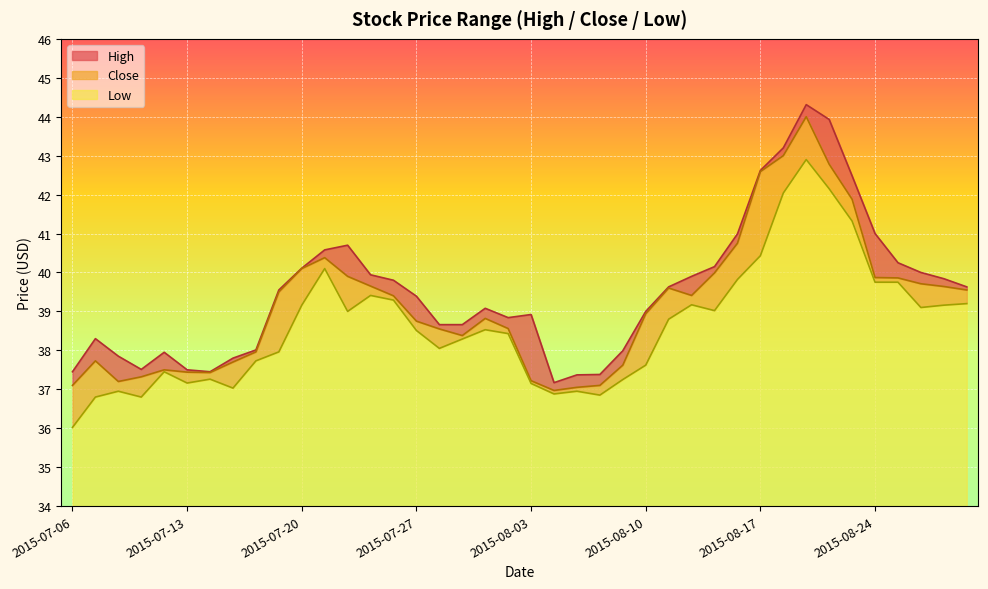

What is the label of the 35th point from the left?

2015-08-21